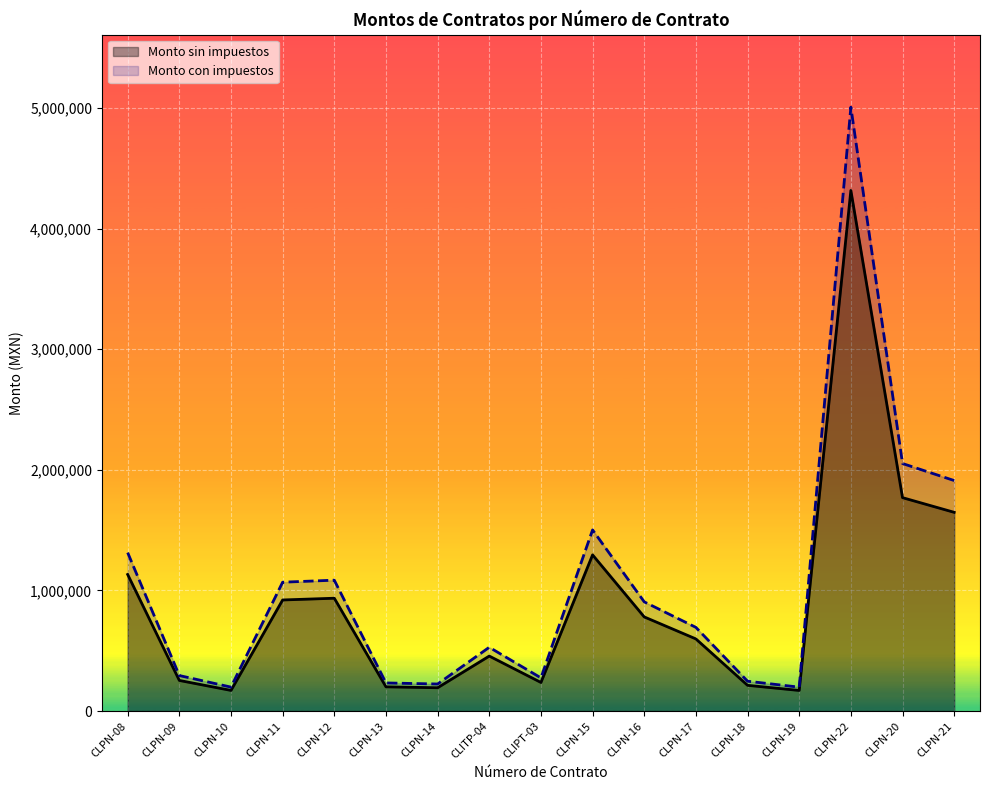

Which category has the lowest value in the Monto sin impuestos series?

CLPN-19